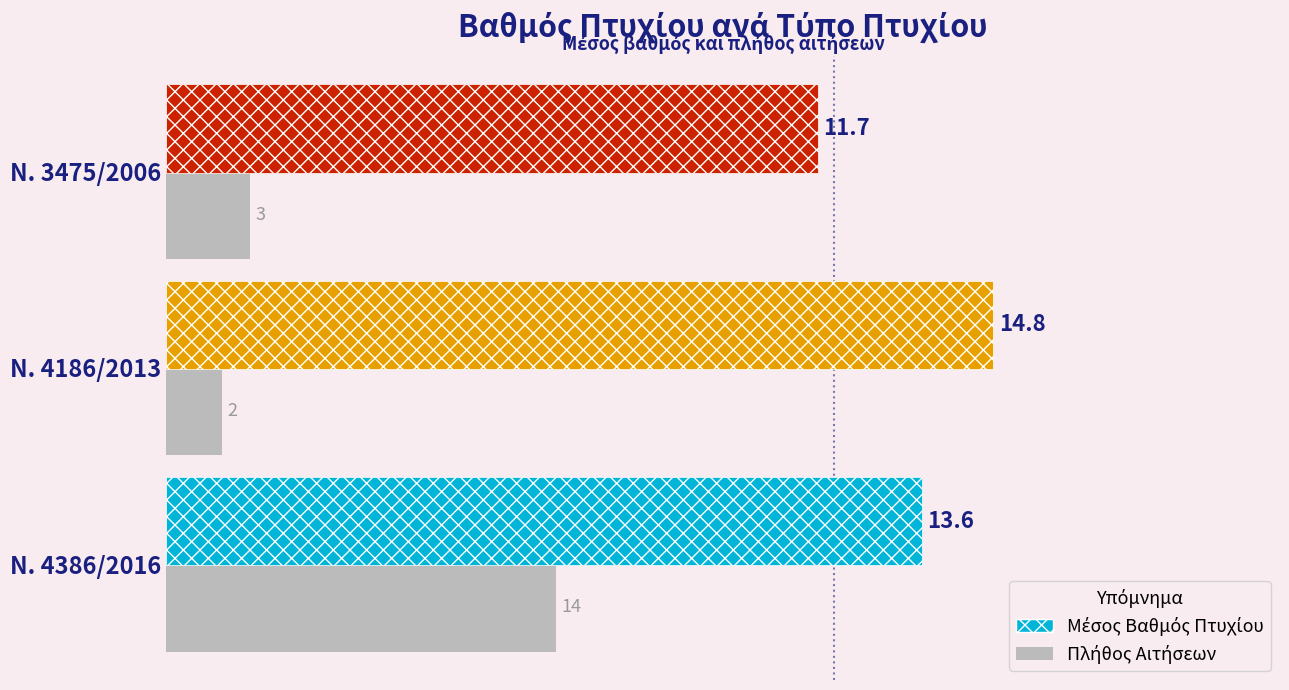

At which category is the sum across all series the highest?

Ν. 4386/2016